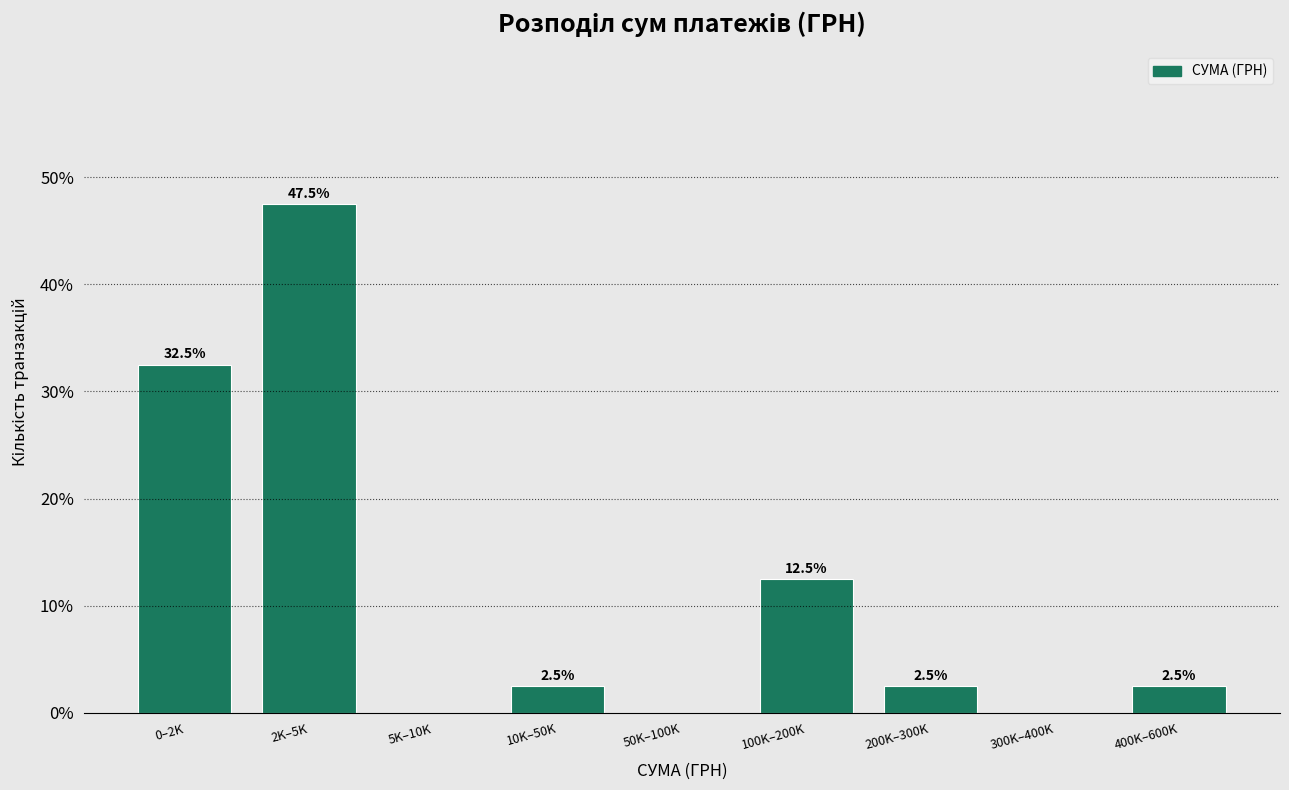

Reading left to right, list all the values displayed in this chart.

0–2K=32.5	2K–5K=47.5	5K–10K=0.0	10K–50K=2.5	50K–100K=0.0	100K–200K=12.5	200K–300K=2.5	300K–400K=0.0	400K–600K=2.5